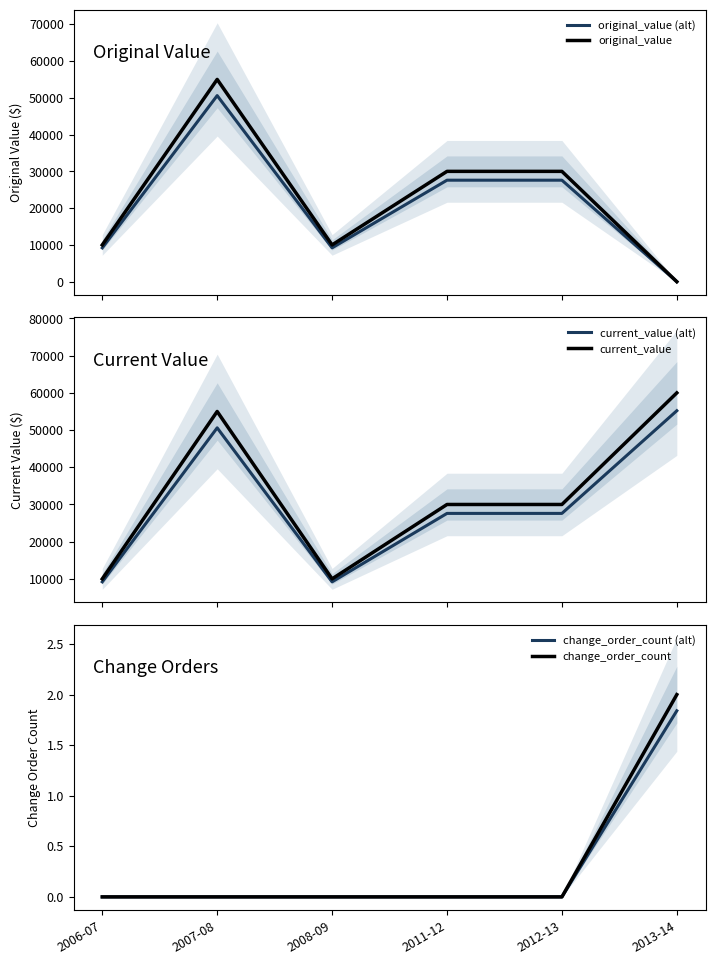

Where do change_order_count (alt) and original_value (alt) first cross each other?

2012-13 and 2013-14